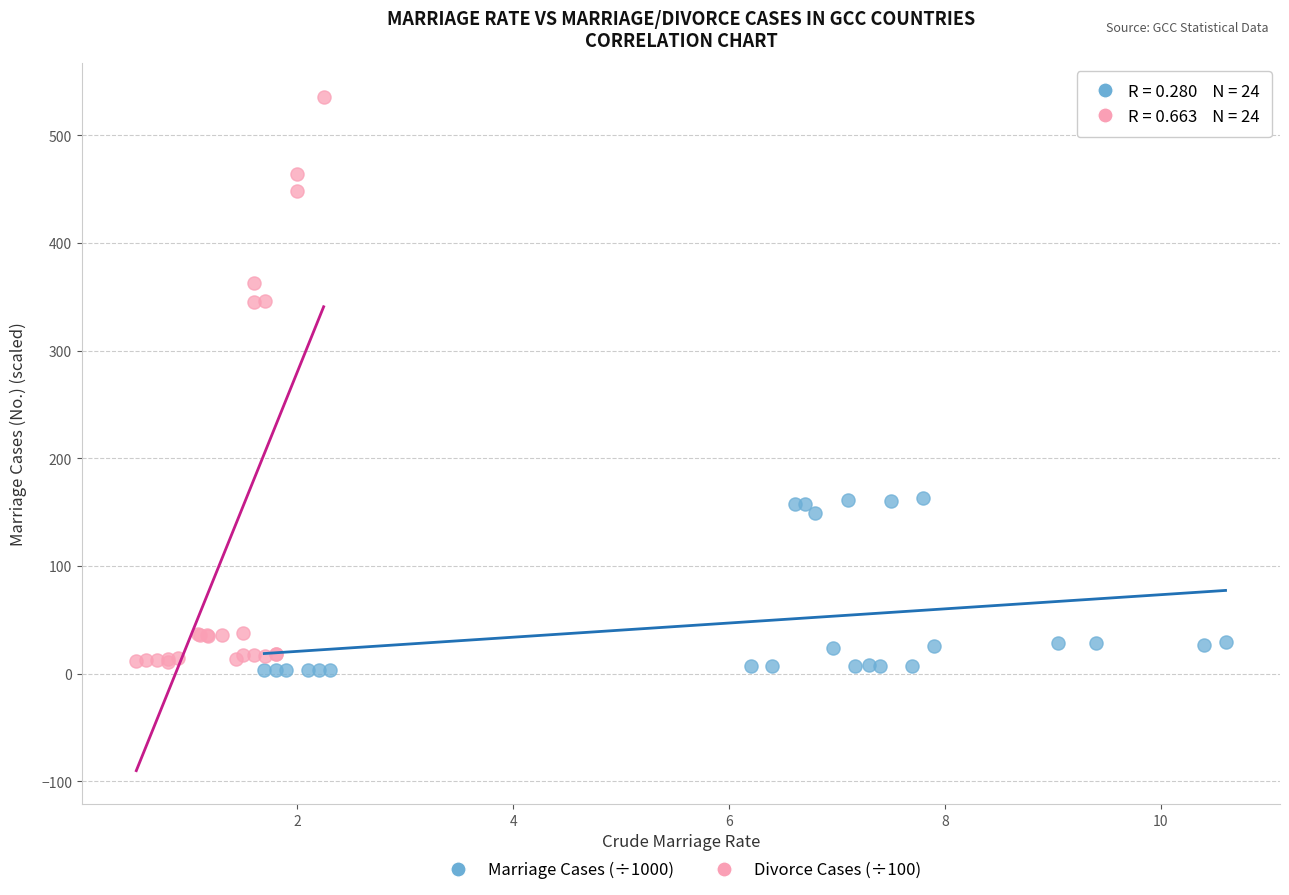

Which series has the largest Y range (max minus min)?

Divorce Cases (÷100)